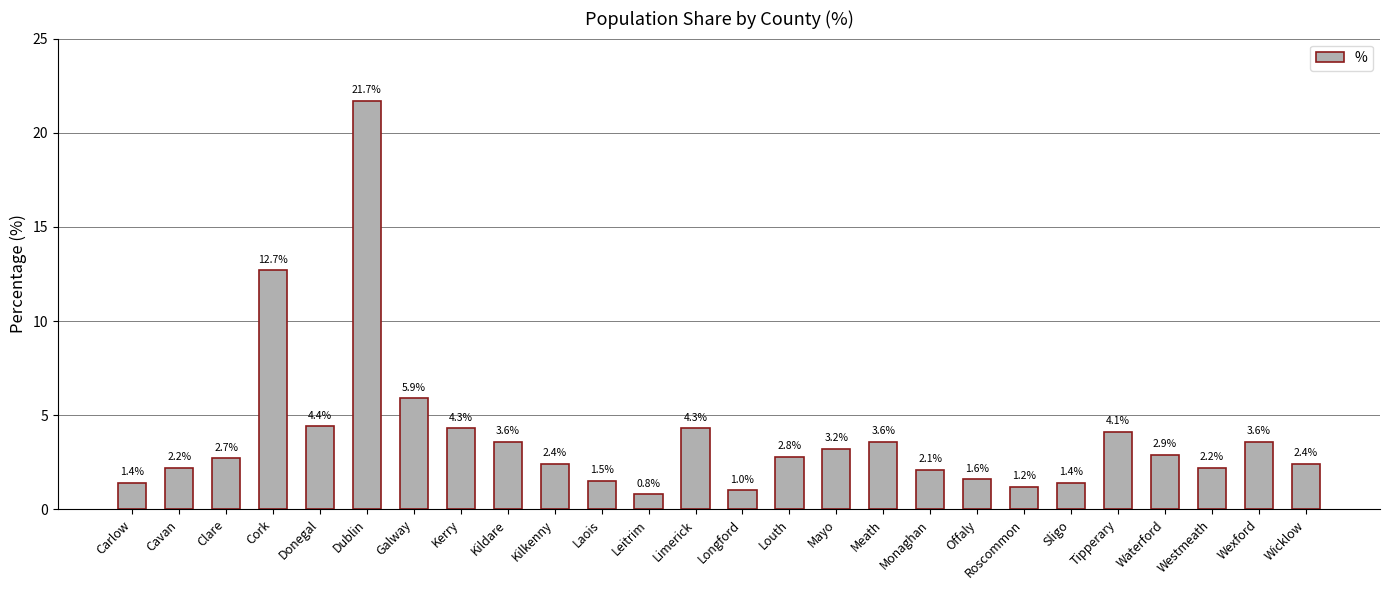

Count the number of data series in this chart.

1